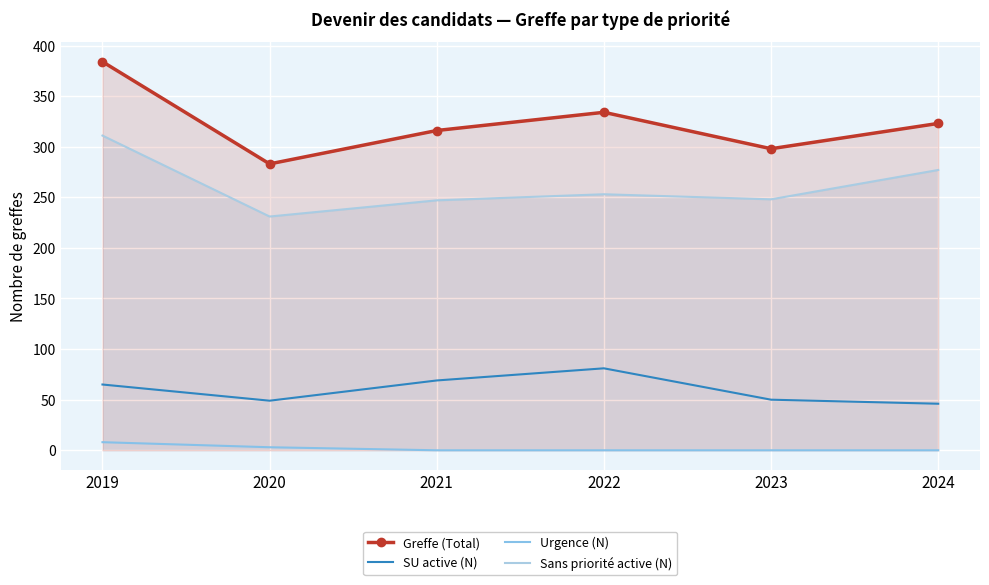

How many data points in SU active (N) are above 65?

2